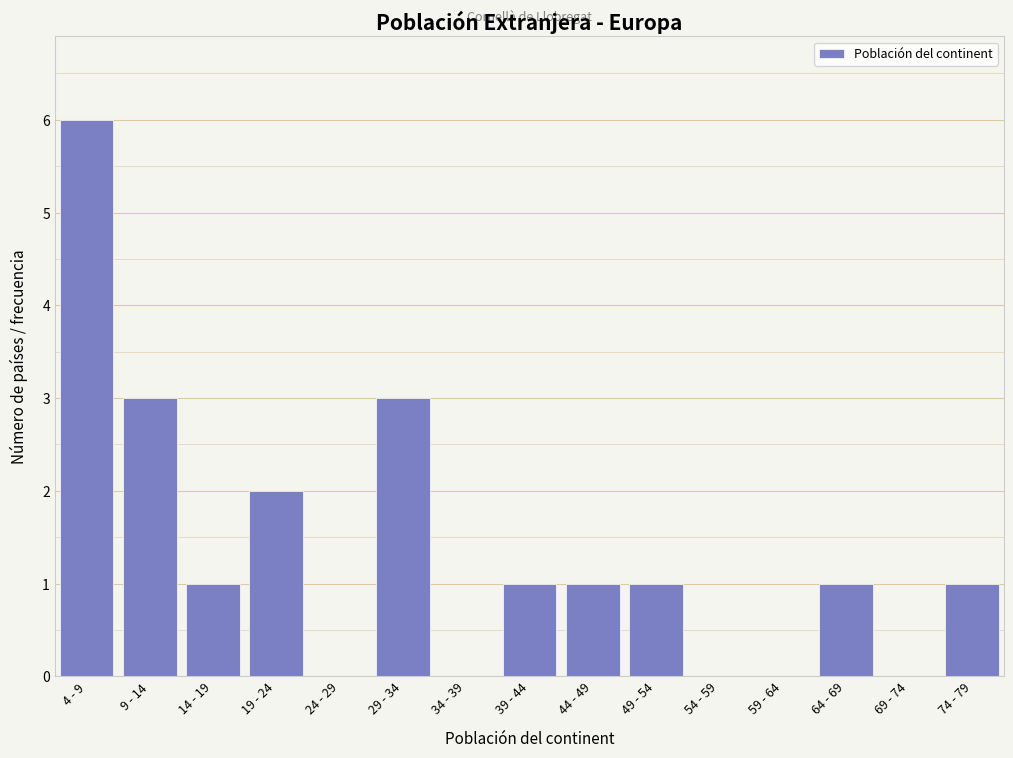

Reading right to left, what are all the values shown in this chart?

74 - 79=1	69 - 74=0	64 - 69=1	59 - 64=0	54 - 59=0	49 - 54=1	44 - 49=1	39 - 44=1	34 - 39=0	29 - 34=3	24 - 29=0	19 - 24=2	14 - 19=1	9 - 14=3	4 - 9=6